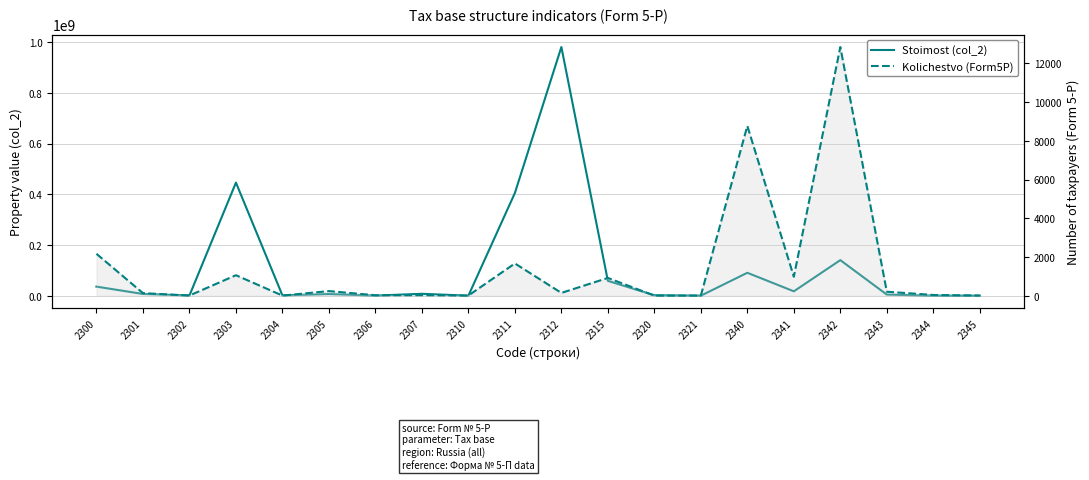

Rank the categories by Kolichestvo (Form5P) value from highest to lowest.

2342, 2340, 2300, 2311, 2303, 2341, 2315, 2305, 2343, 2312, 2301, 2344, 2307, 2306, 2302, 2345, 2310, 2321, 2304, 2320